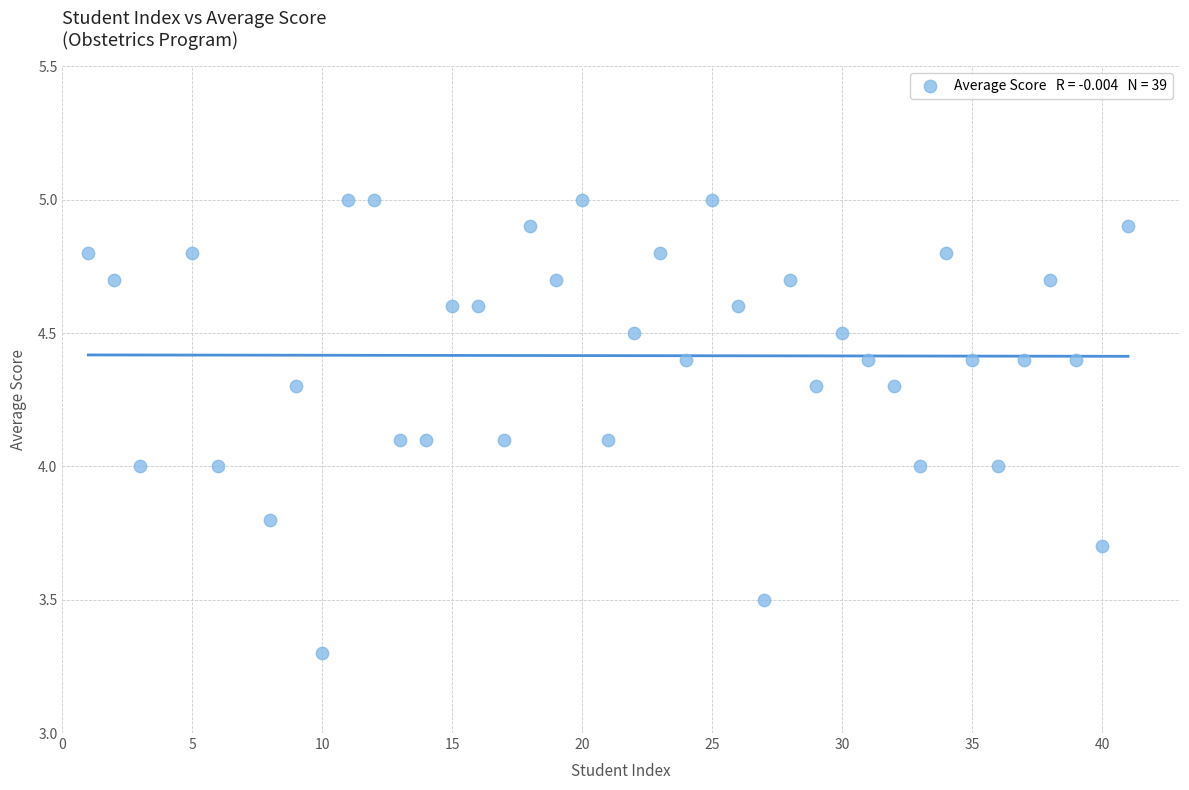

What is the range of Y values (max minus min)?

1.7